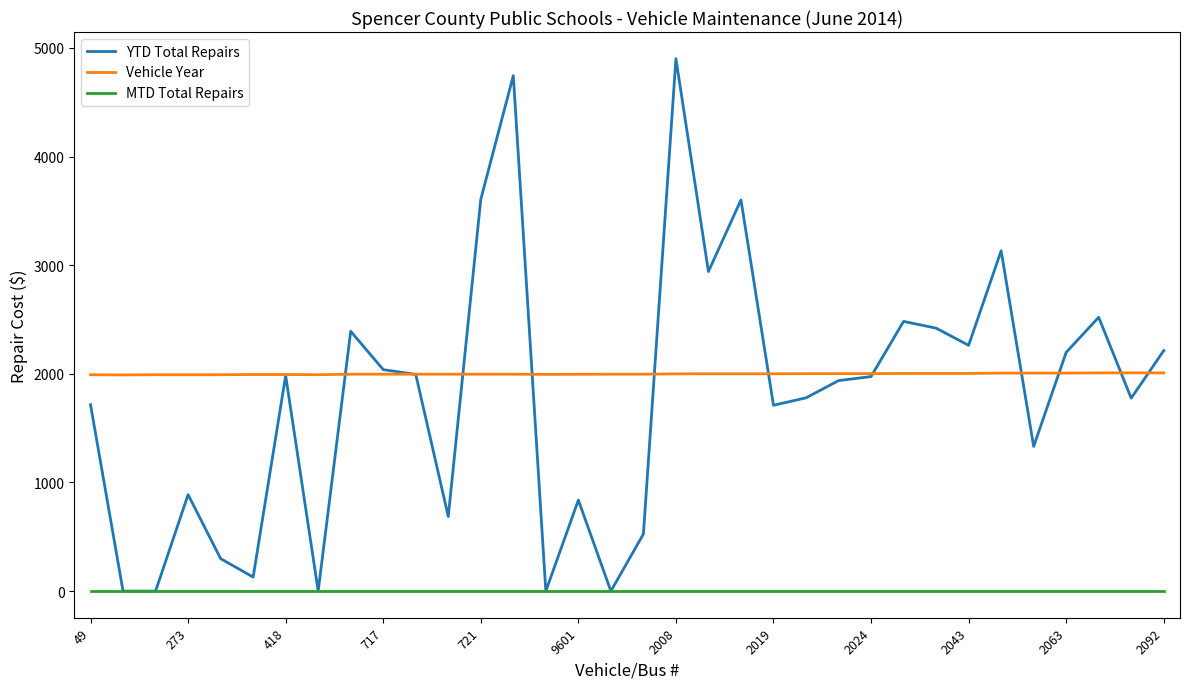

Which series has the widest spread of values?

YTD Total Repairs